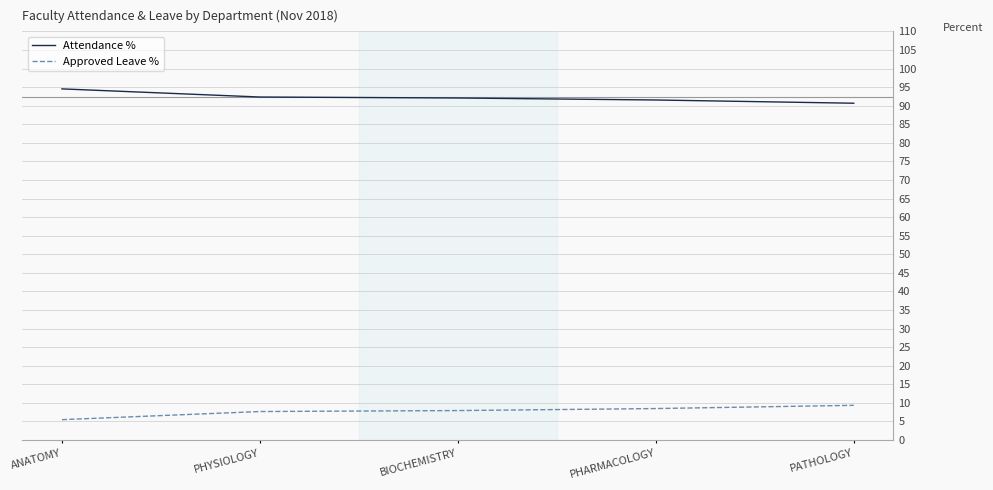

Rank the series at ANATOMY from lowest to highest value.

Approved Leave %, Attendance %